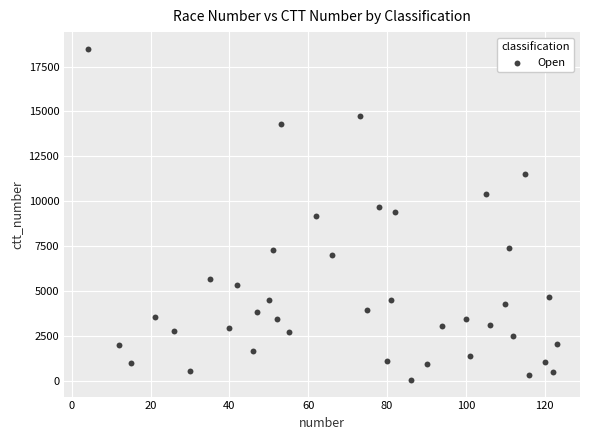

What is the range of Y values (max minus min)?

18424